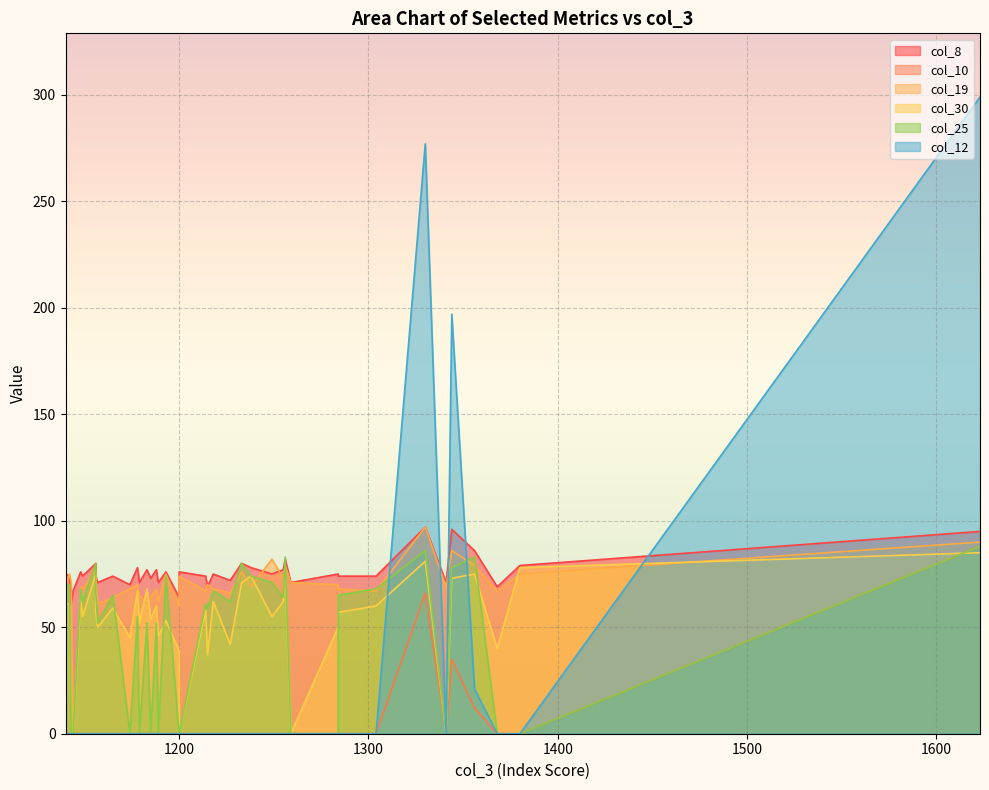

True or false: col_10 has more than 0 points higher than both neighbors.

True